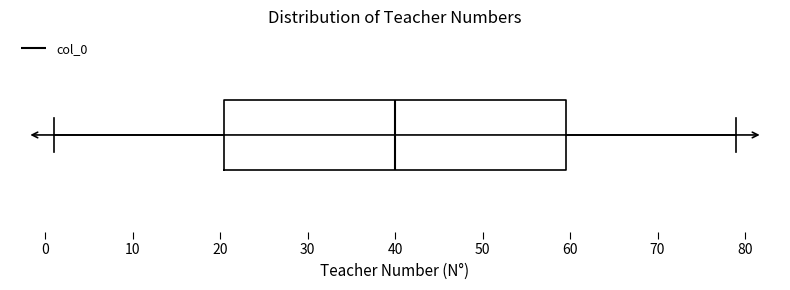

Transcribe this box plot: give where the median line is, the range the box spans, and where the two whiskers end, as read against the x-axis. The values are not printed on the chart, so give them approximately, as read against the axis.

median 40, box 21 to 60, whiskers 1 to 79